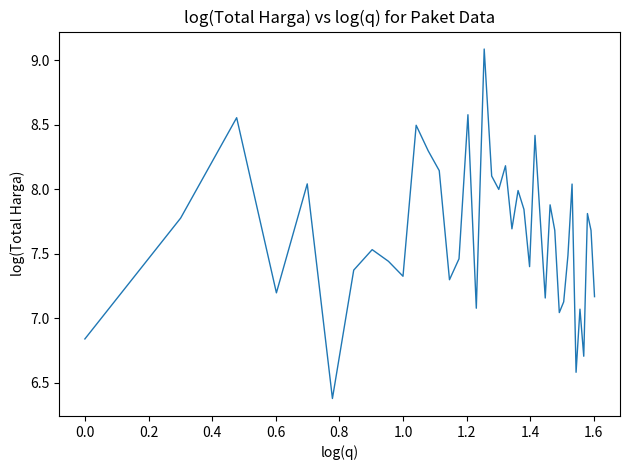

What is the average value?

7.6